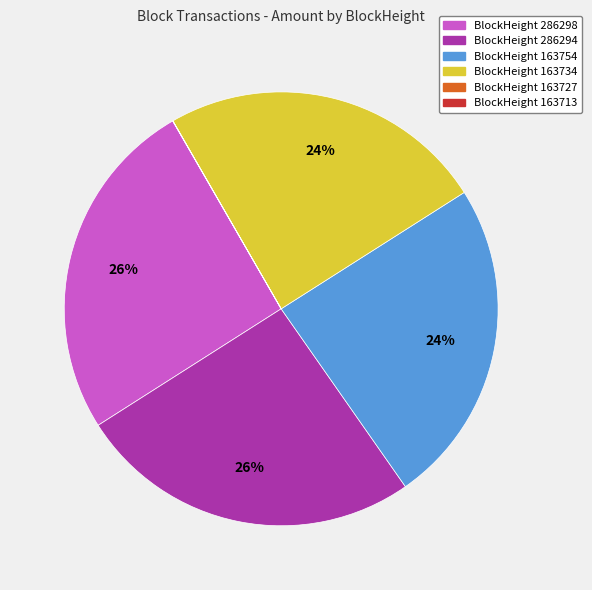

Approximately how many times larger is the value at BlockHeight 286298 compared to BlockHeight 163734?

1.1